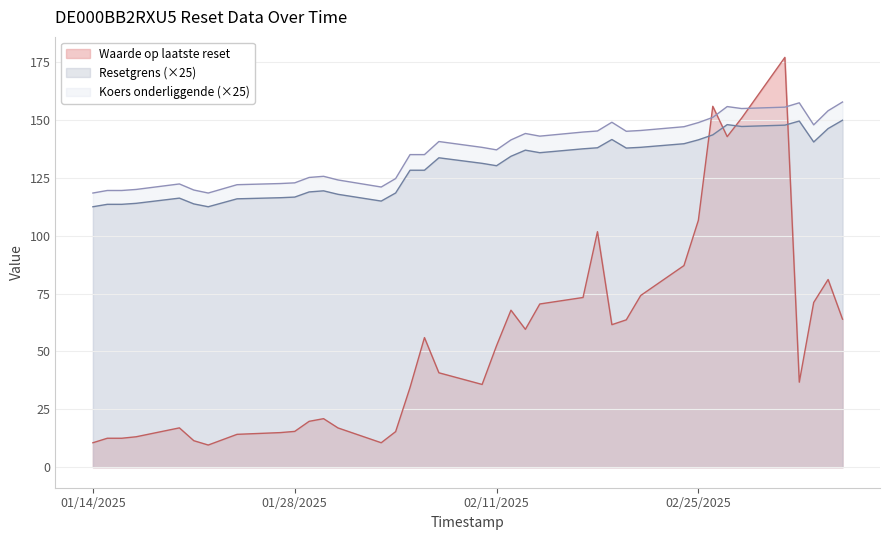

How many lines are shown in the chart?

3